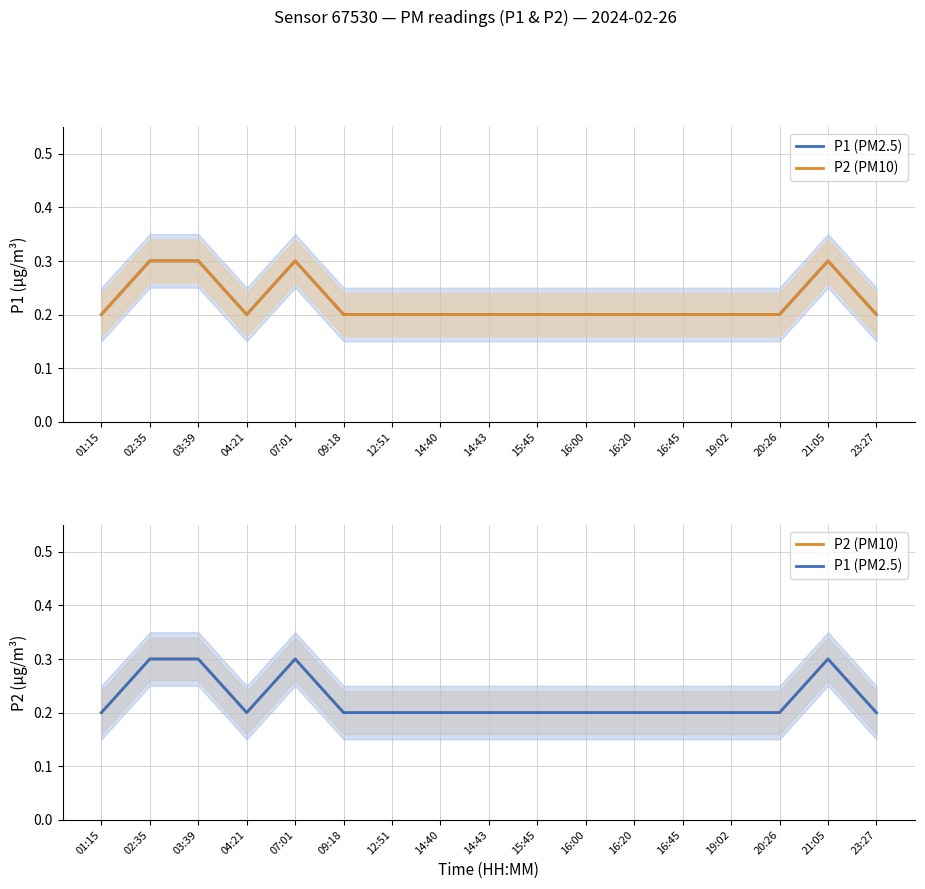

Which category has the highest value in the P2 (PM10) series?

02:35